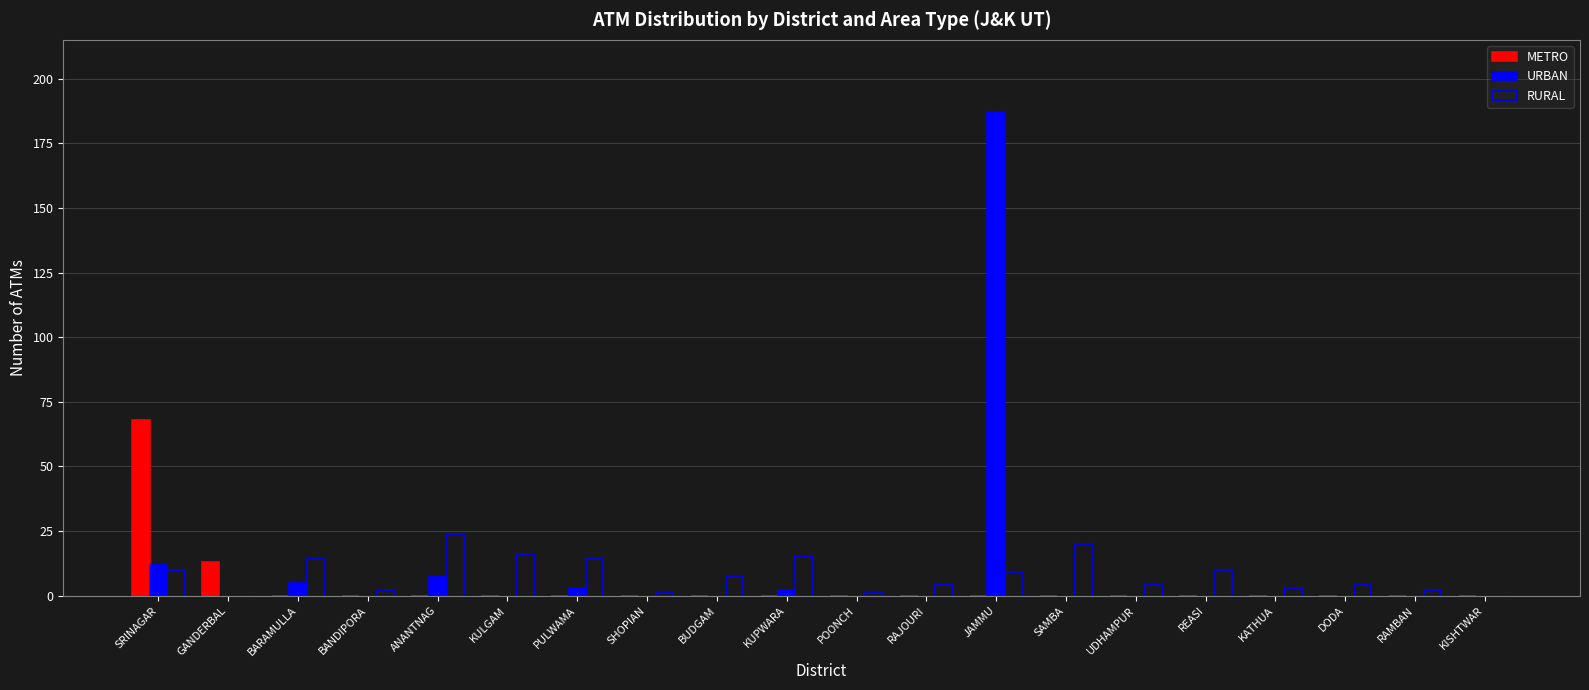

The value of RURAL at KISHTWAR is -15. True or false?

False